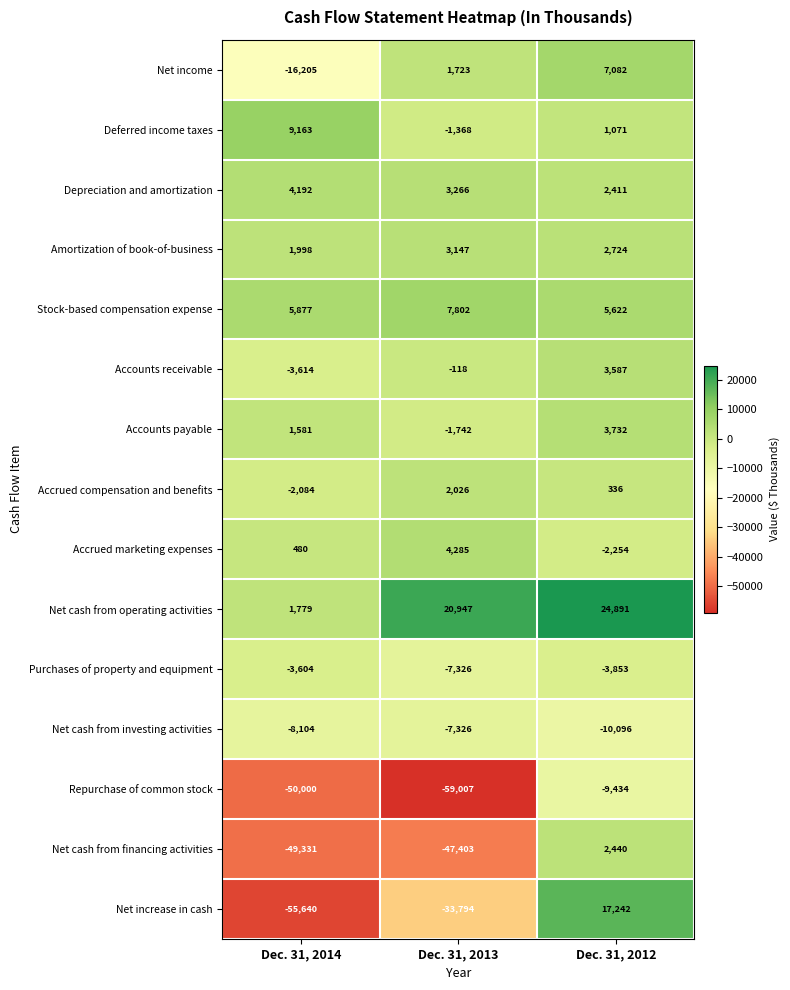

How many values in Net cash from financing activities are above zero?

1